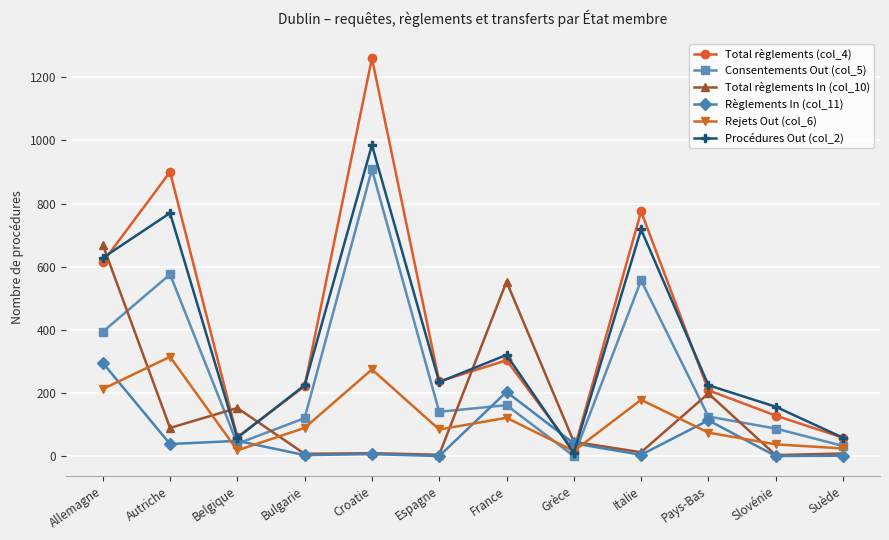

The value of Procédures Out (col_2) at Autriche is 514. True or false?

False